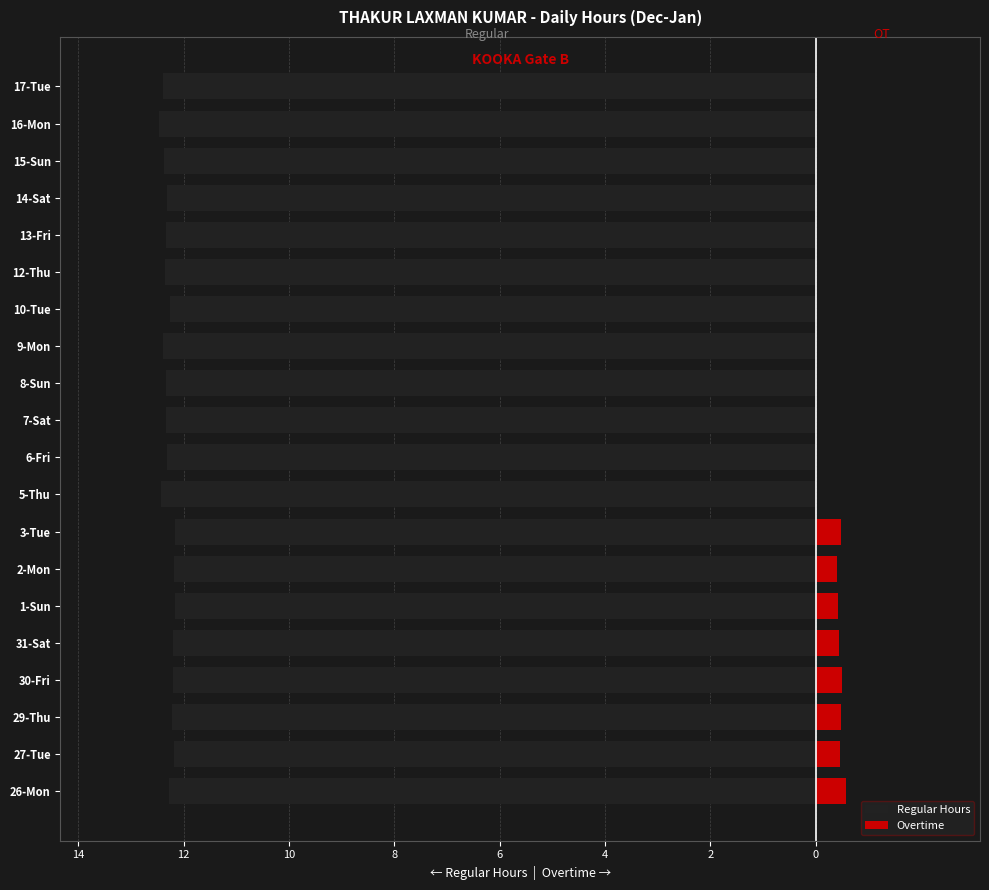

Between 8-Sun and 17-Tue, which series saw the biggest shift?

Regular Hours